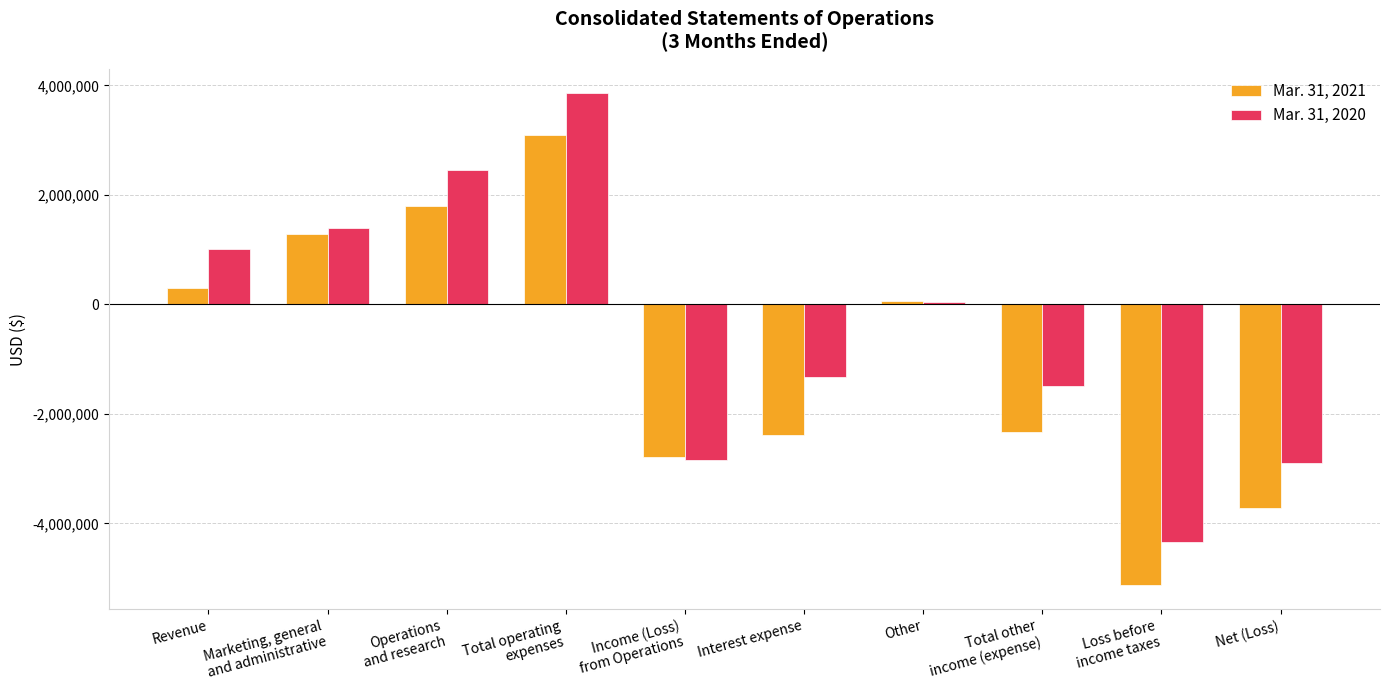

At Operations
and research, list the series in order from smallest to largest.

Mar. 31, 2021, Mar. 31, 2020